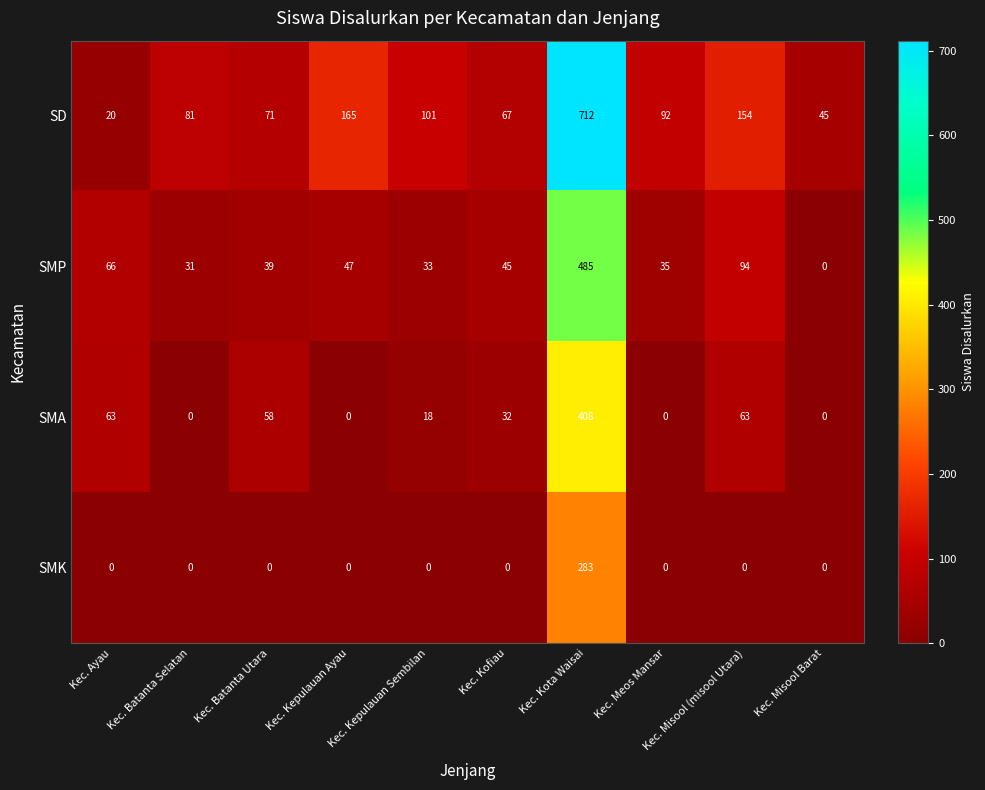

At which category is the sum across all series the highest?

Kec. Kota Waisai